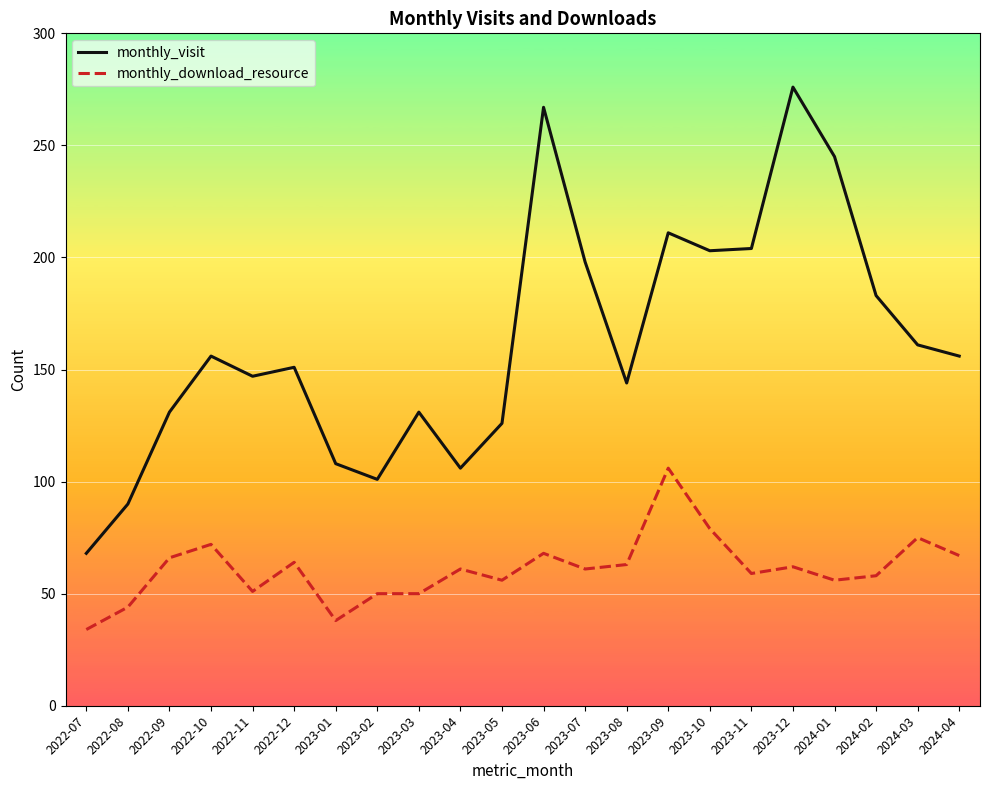

Rank the series by their average value, from lowest to highest.

monthly_download_resource, monthly_visit